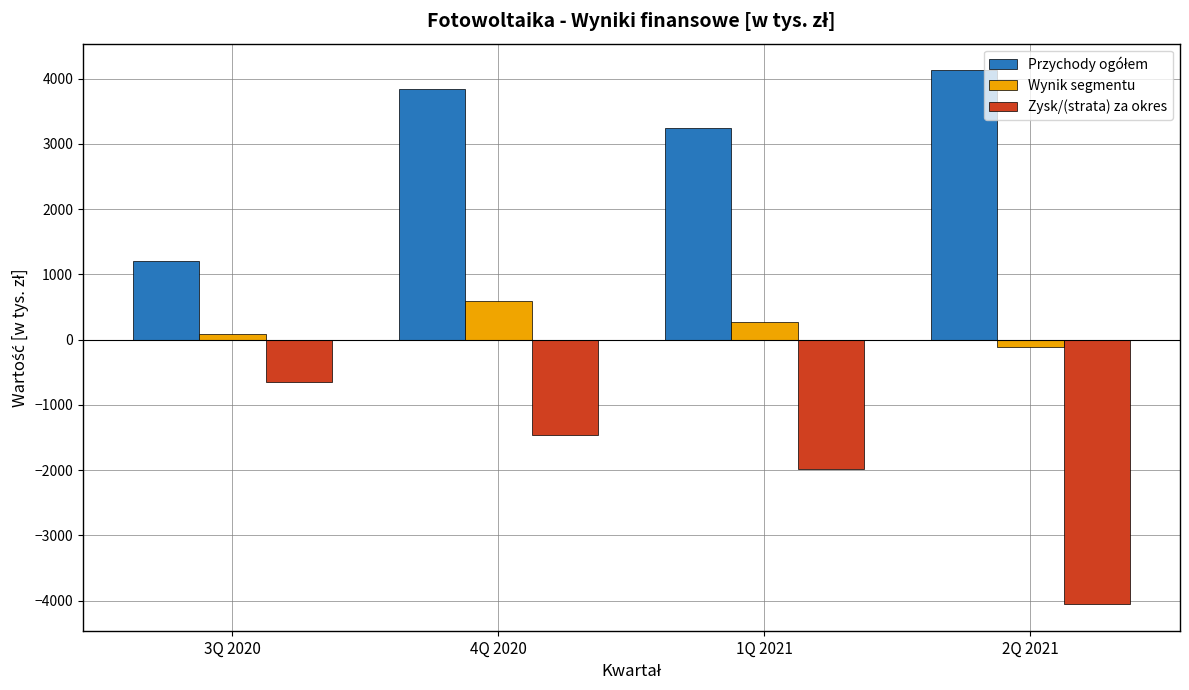

What is the average value of the Zysk/(strata) za okres series?

-2033